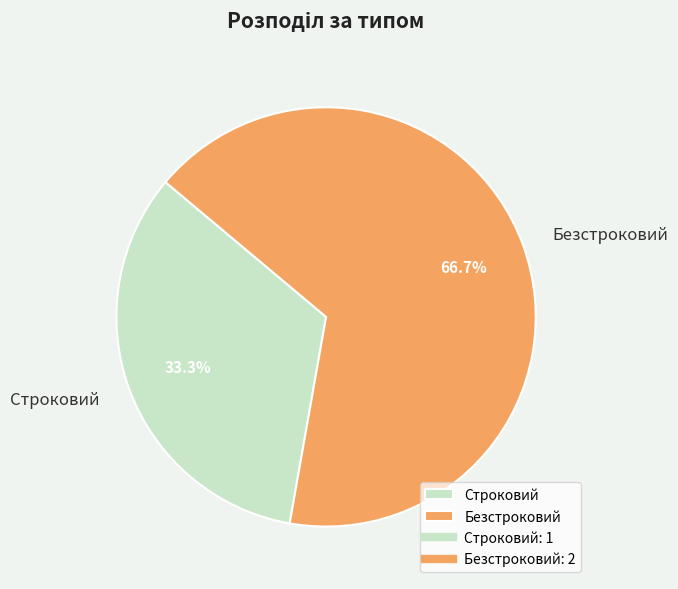

To the nearest percent, what percentage of the pie is Строковий?

33%